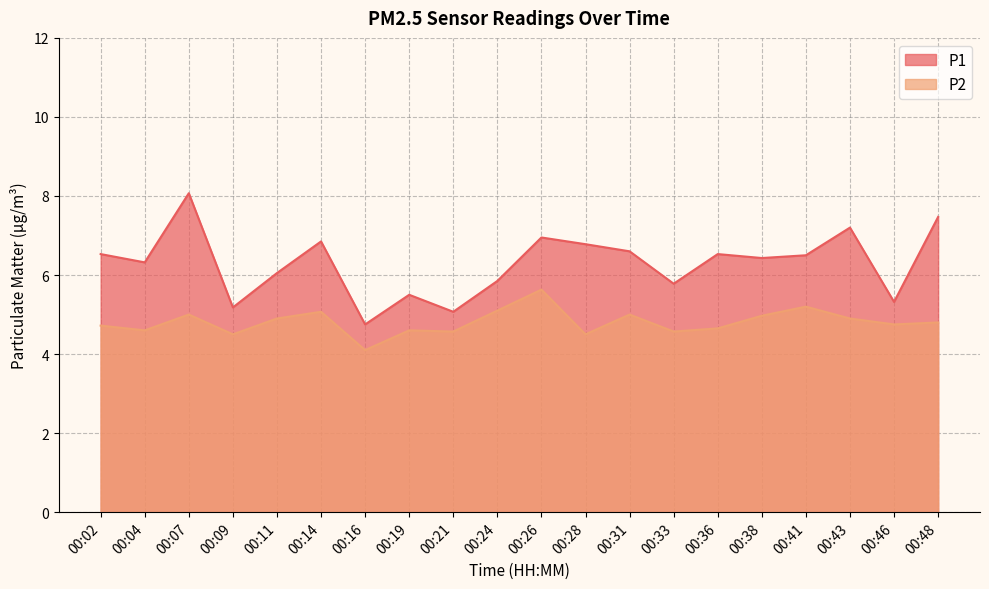

What is the lowest value of the P2 series?

4.1